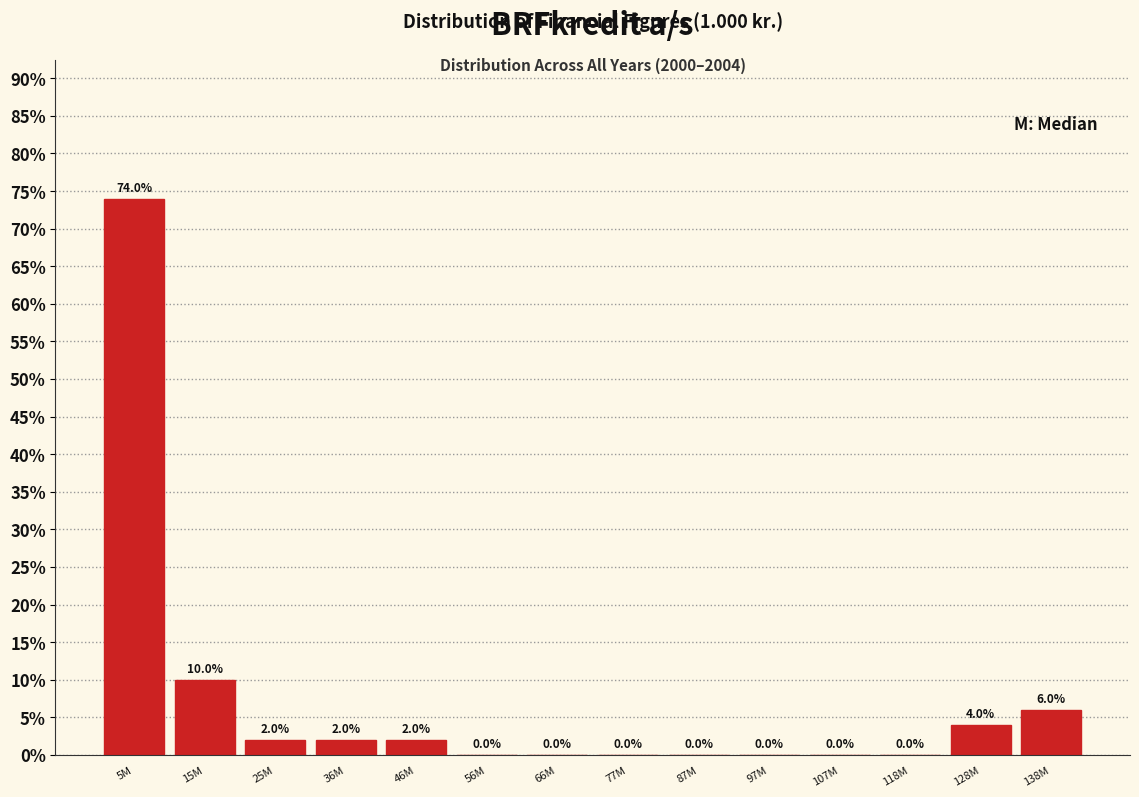

Reading right to left, transcribe all the data shown in this chart.

138M=6	128M=4	118M=0	107M=0	97M=0	87M=0	77M=0	66M=0	56M=0	46M=2	36M=2	25M=2	15M=10	5M=74